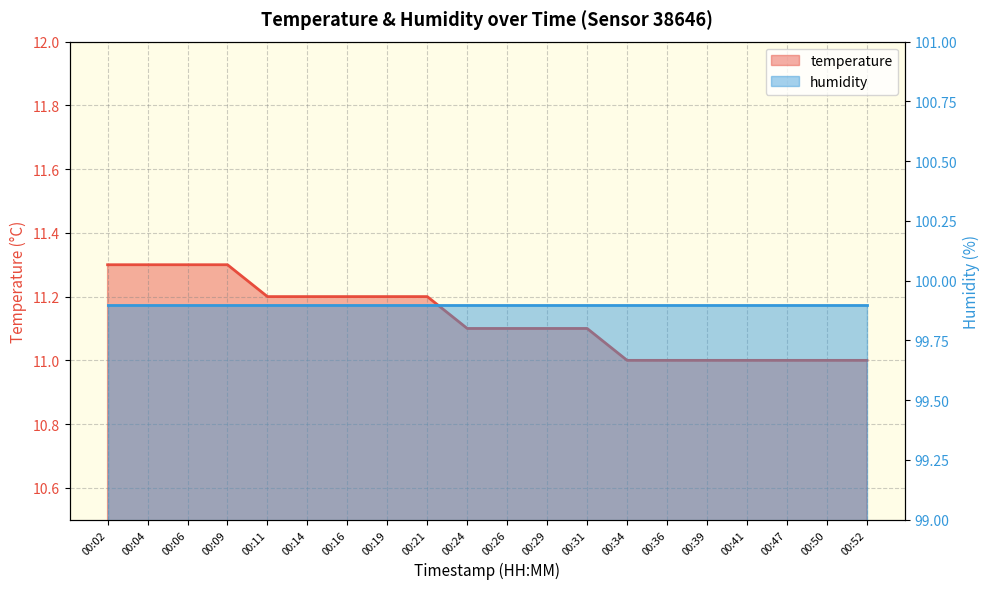

Which category has the highest value across all series?

00:02